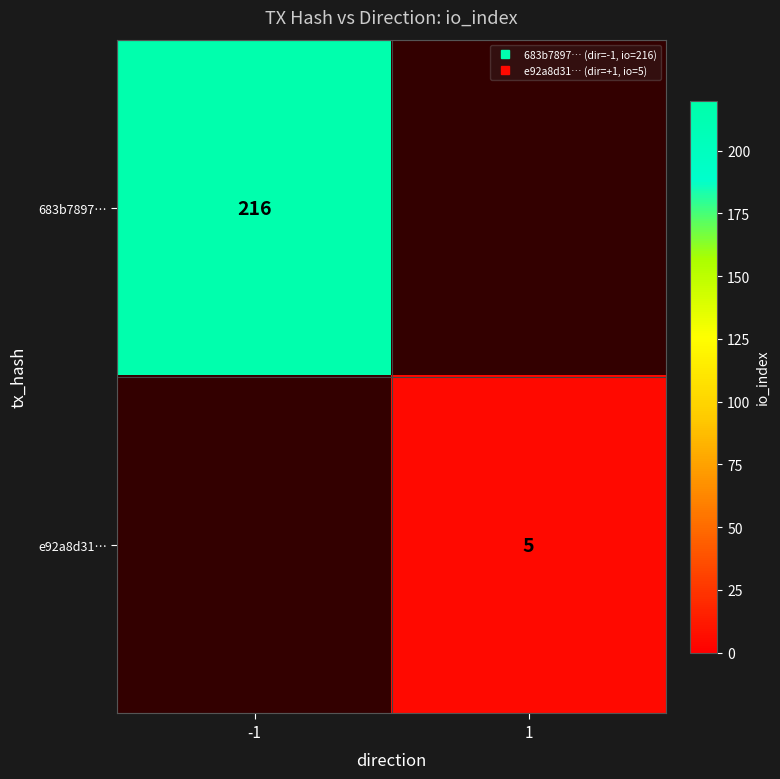

What is the average value of the 683b7897… series?

108